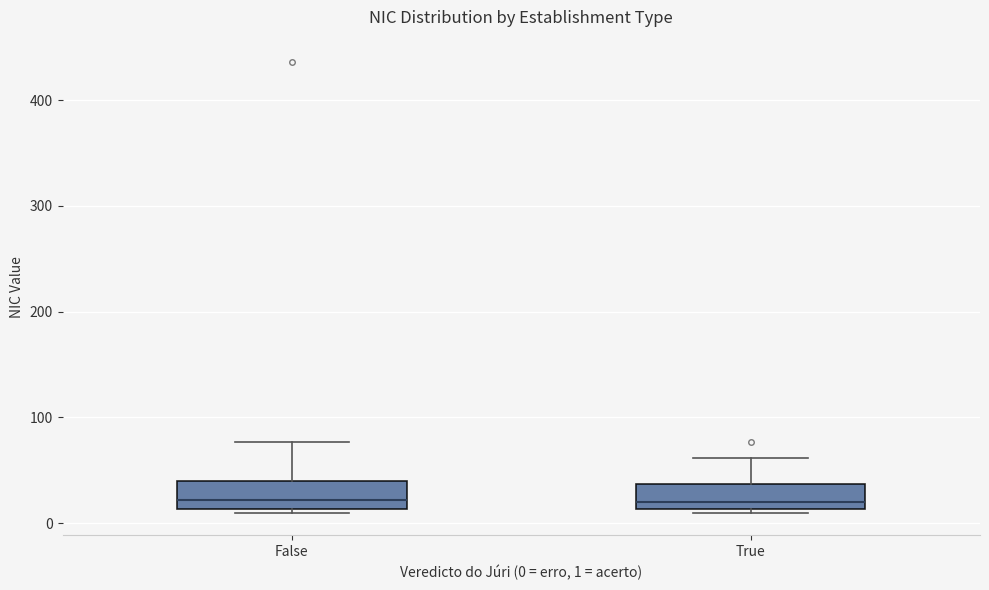

Where is the upper edge of the box for True on the y-axis? The values are not printed on the chart, so give them approximately, as read against the axis.

40